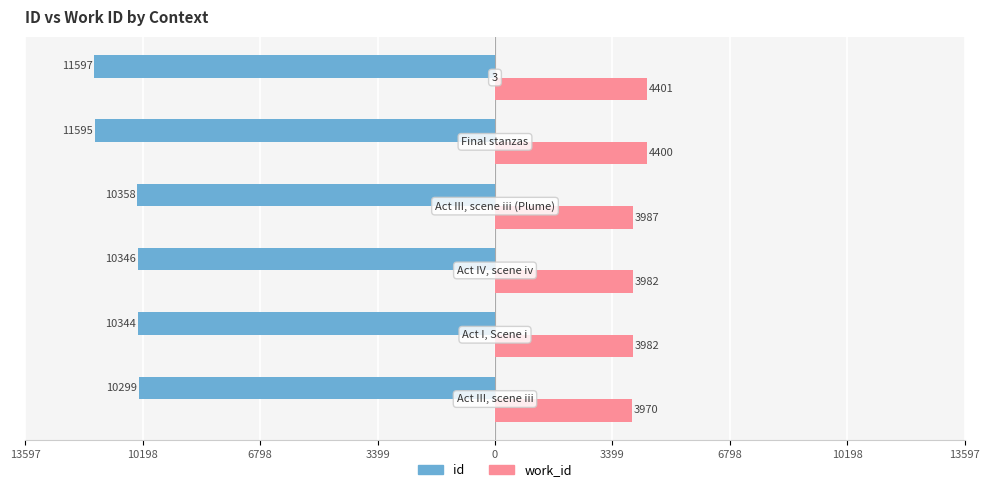

Reading right to left, extract all data points from this chart.

id: -116.0	-116.0	-103.6	-103.5	-103.4	-103.0
work_id: 44.0	44.0	39.9	39.8	39.8	39.7